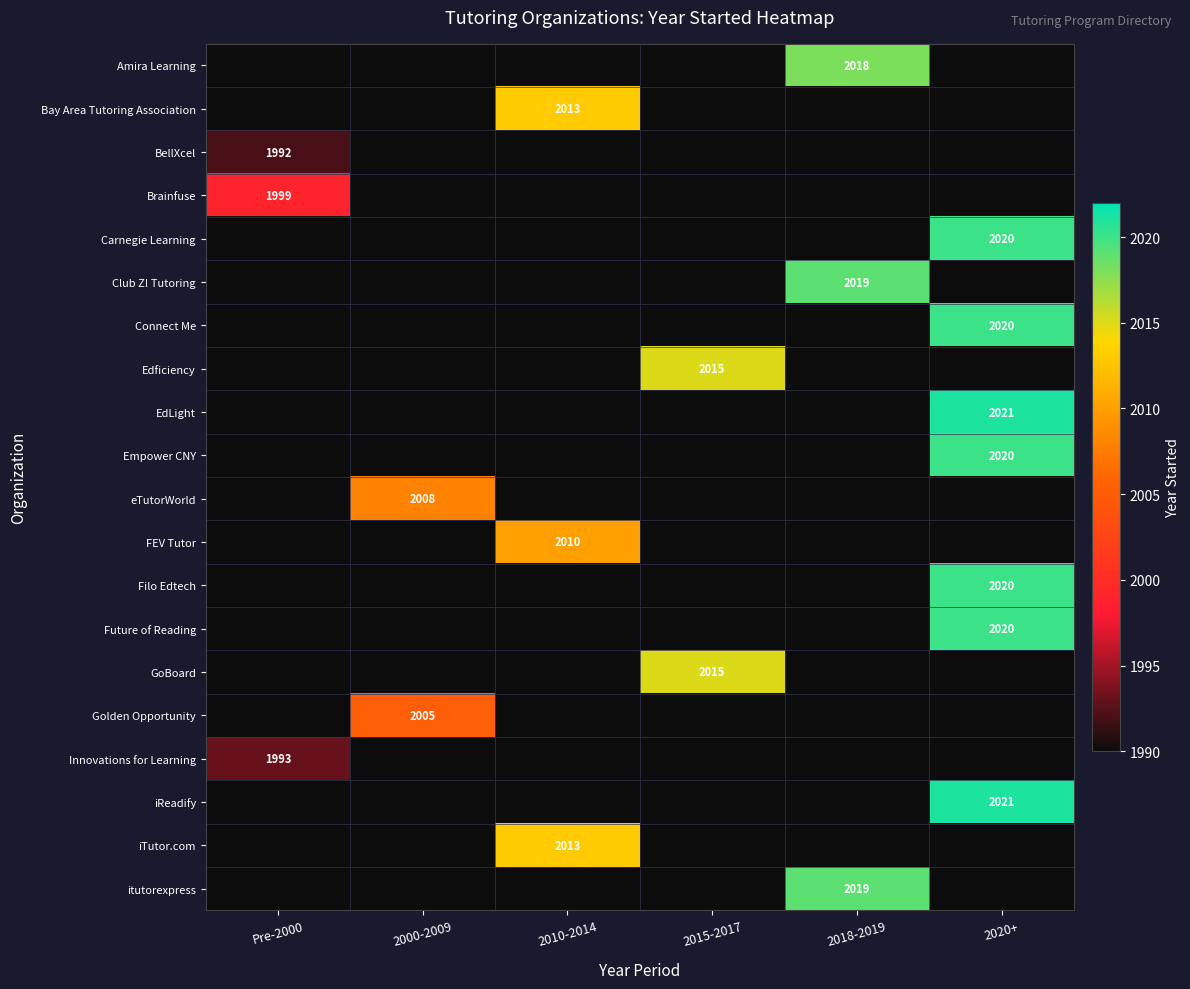

Is it true that BellXcel equals 1992 at Pre-2000?

True